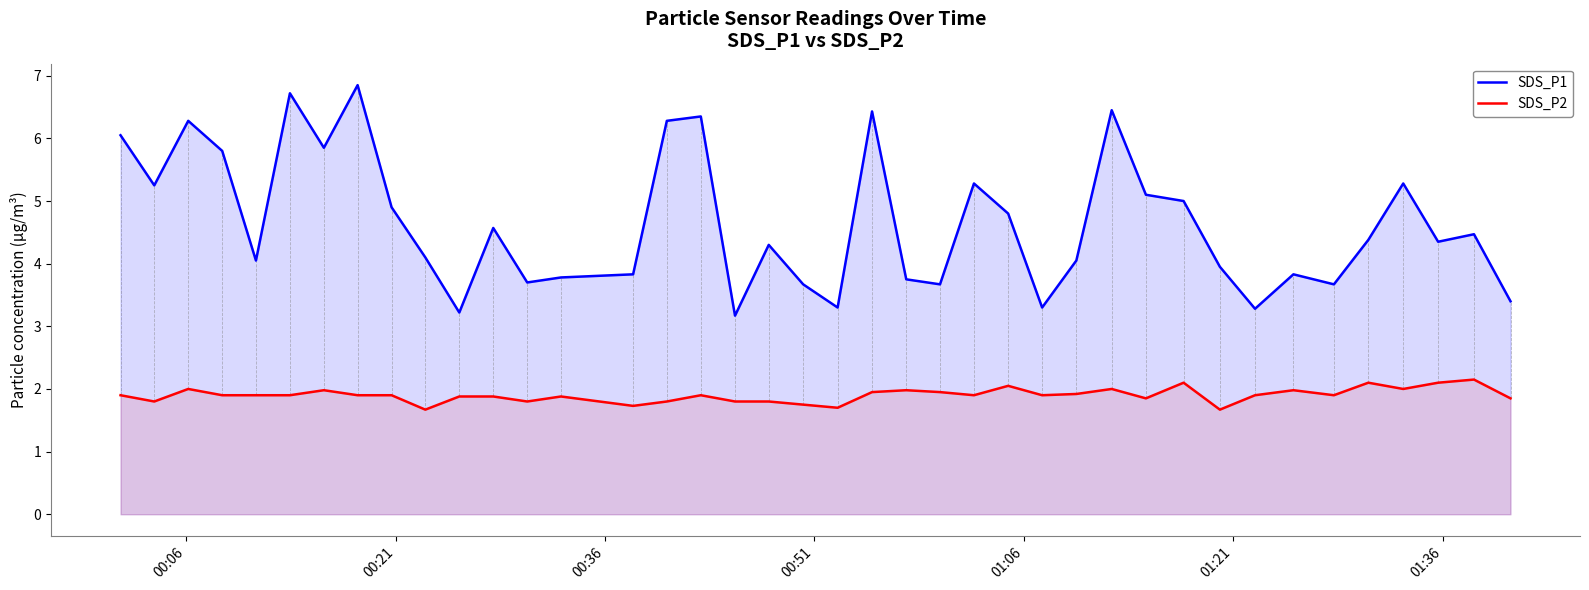

True or false: SDS_P1 and SDS_P2 cross at least once.

False